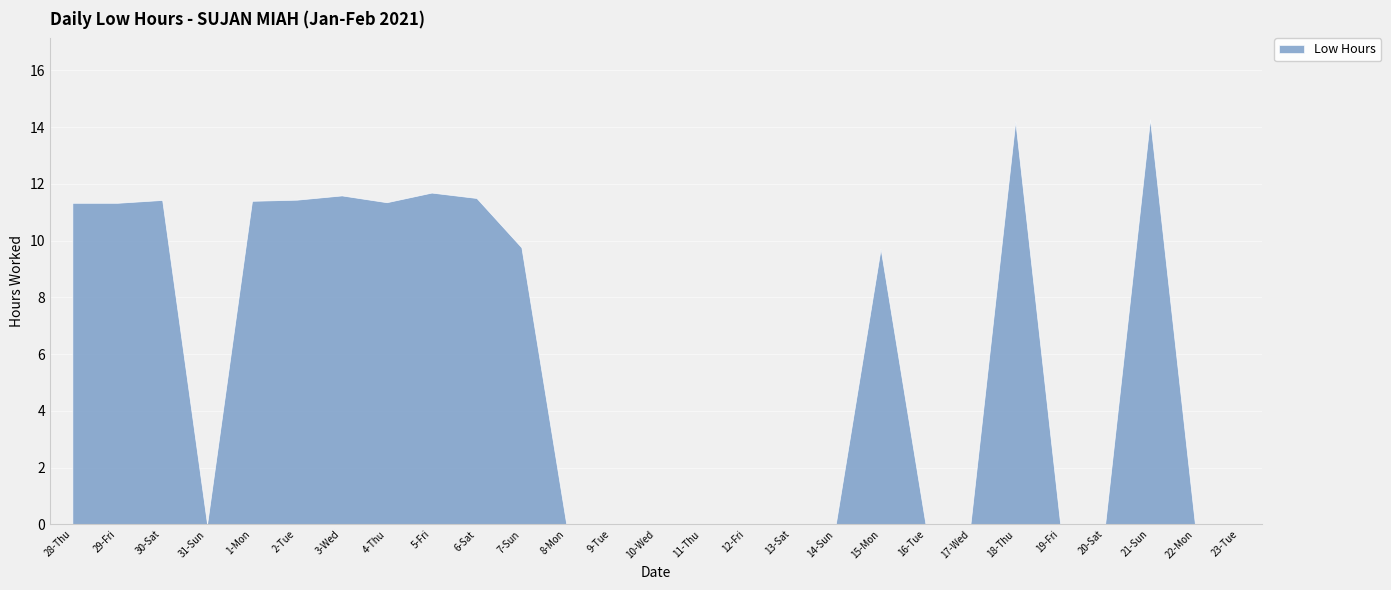

Reading right to left, transcribe all the data shown in this chart.

0.0	0.0	14.3	0.0	0.0	14.2	0.0	0.0	9.7	0.0	0.0	0.0	0.0	0.0	0.0	0.0	9.8	11.5	11.7	11.3	11.6	11.4	11.4	0.0	11.4	11.3	11.3